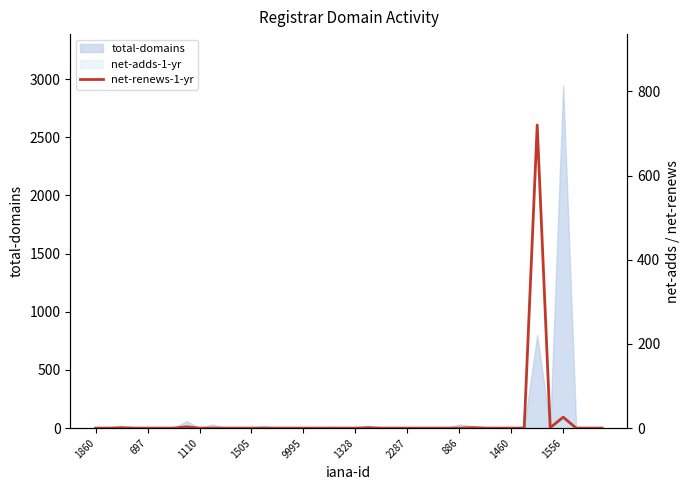

Between 9995 and 2287, which is larger?

9995